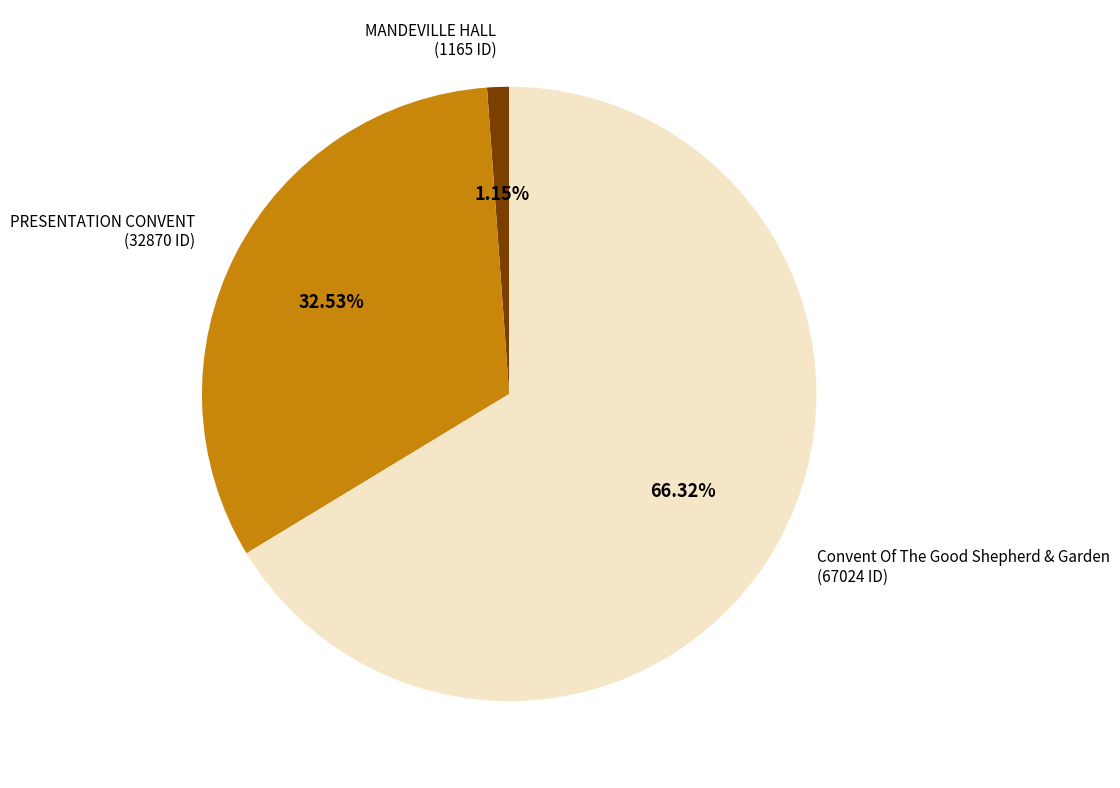

To the nearest percent, what is the average slice percentage?

33%